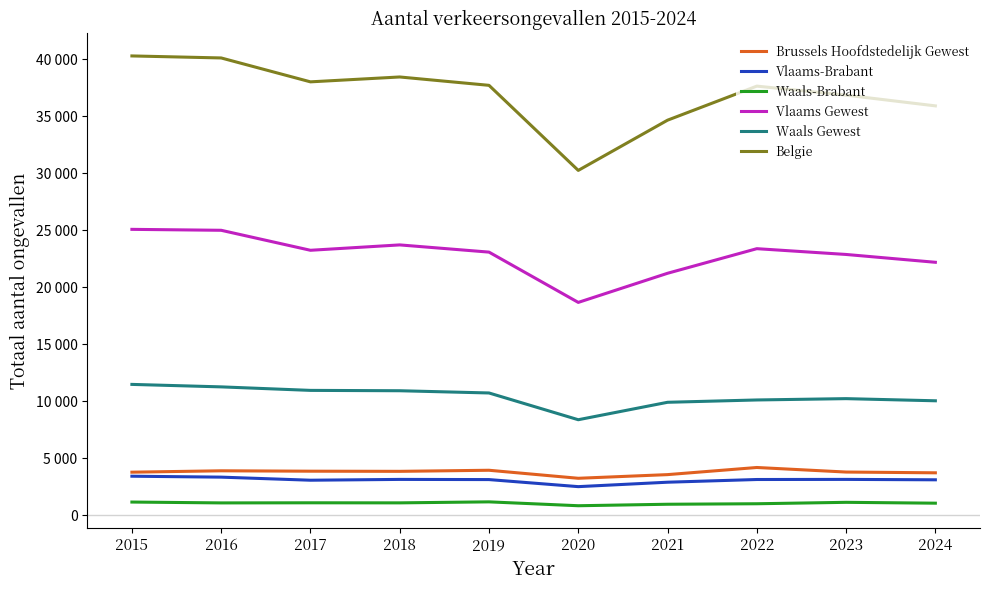

True or false: Belgie and Waals-Brabant intersect in this chart.

False